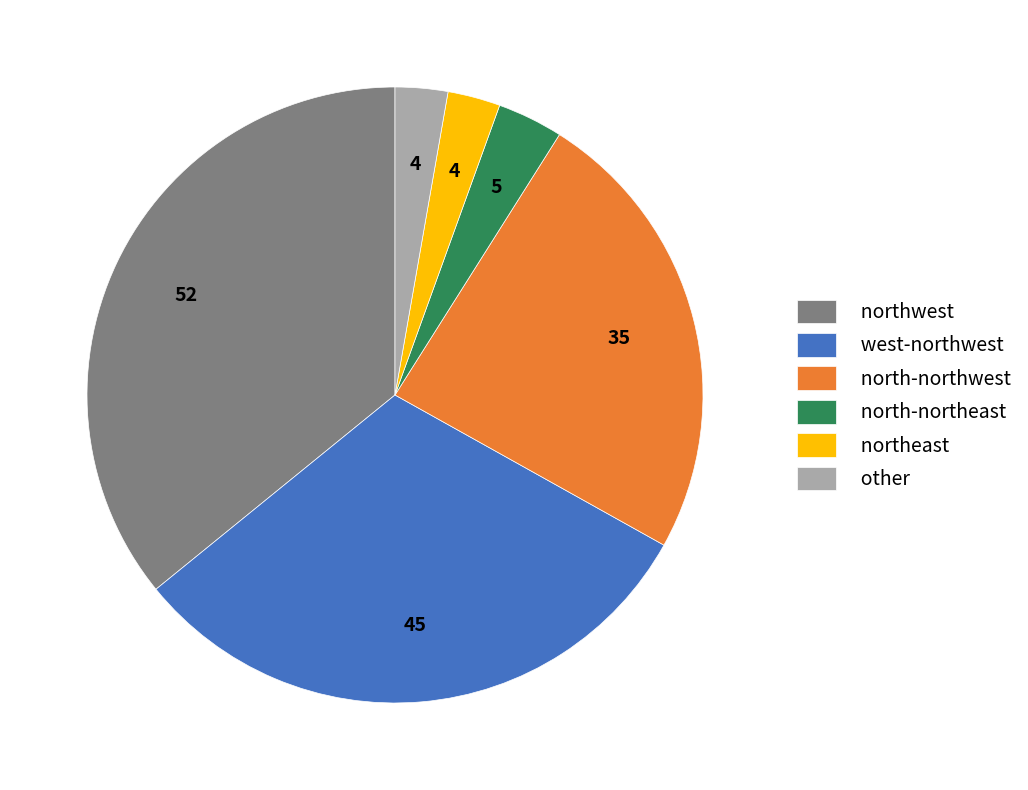

Is it true that northeast is 3% of the pie?

True